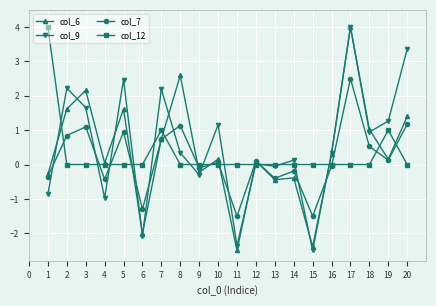

Is it true that col_12 equals -1.8 at 17?

False